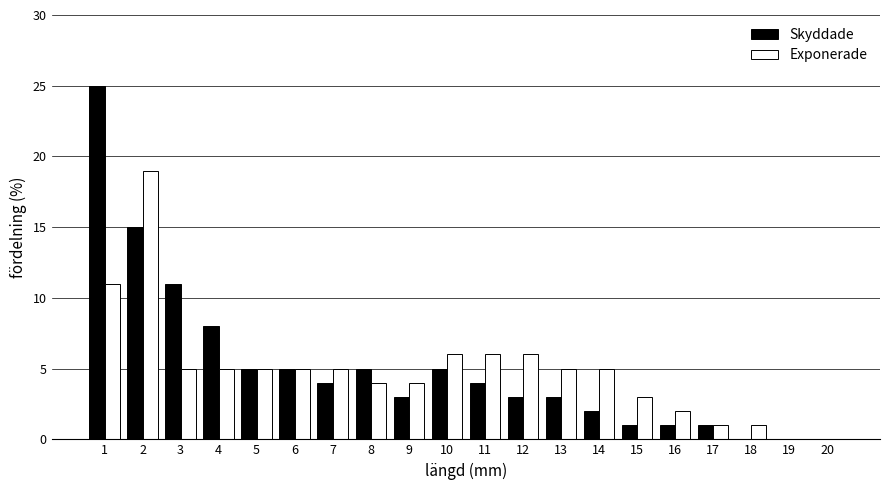

Which series changed the most between 2 and 11?

Exponerade